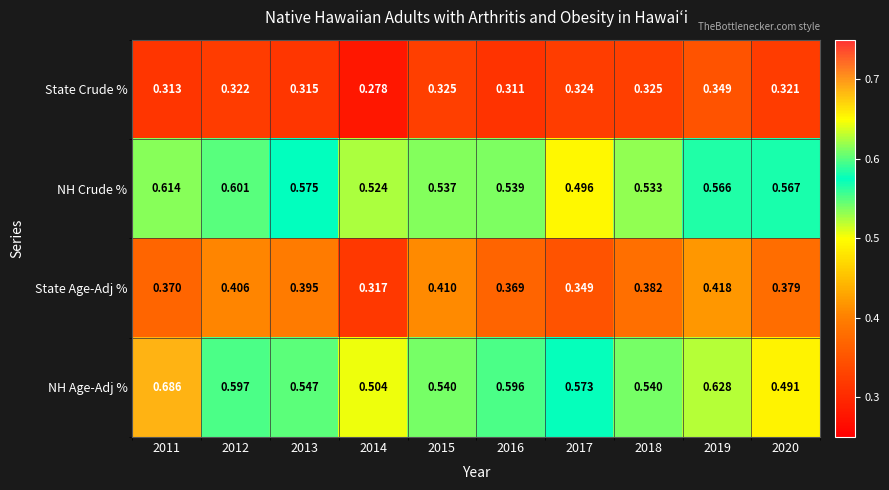

Is the value of NH Age-Adj % at 2011 greater than the value of NH Crude % at 2011?

Yes